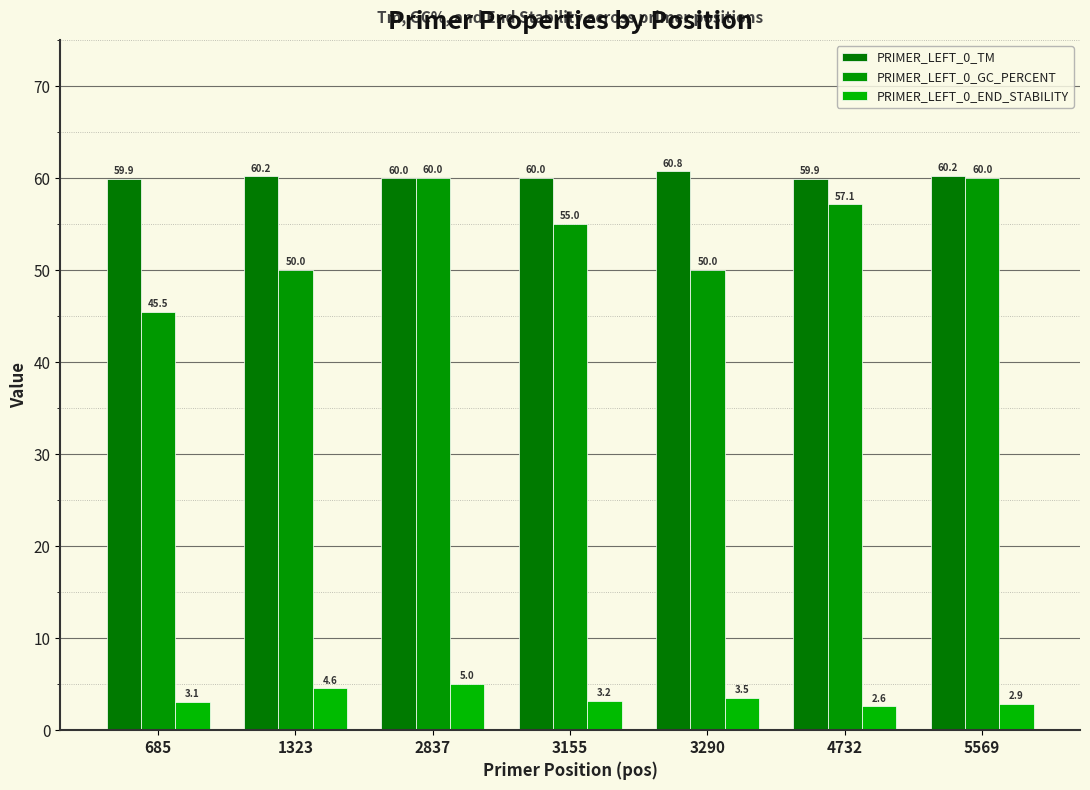

What is the sum of the PRIMER_LEFT_0_END_STABILITY values at 1323 and 4732?

7.2